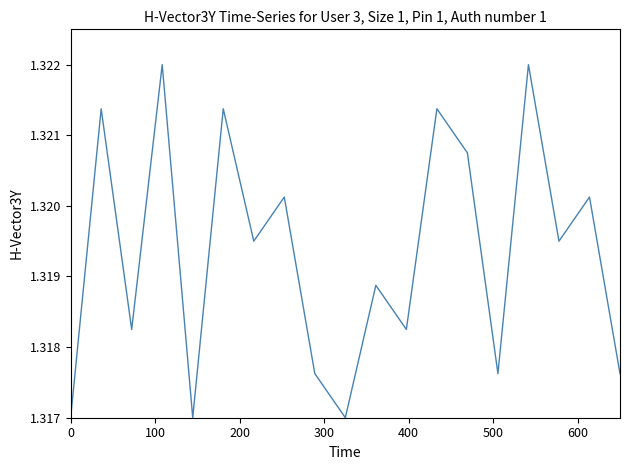

Does the chart have visible grid lines?

No